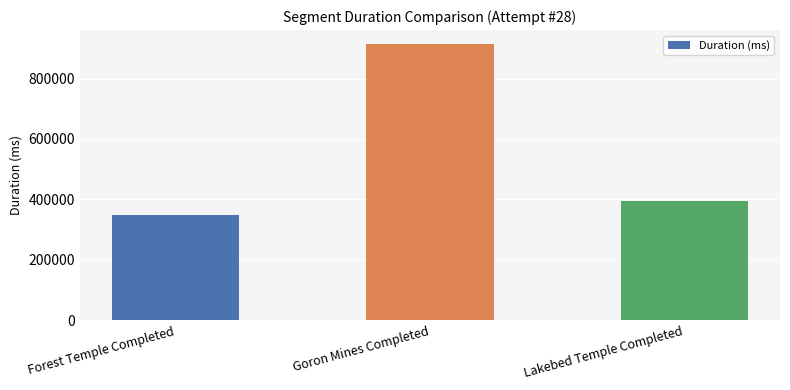

Reading right to left, extract all data points from this chart.

394922	914752	347791